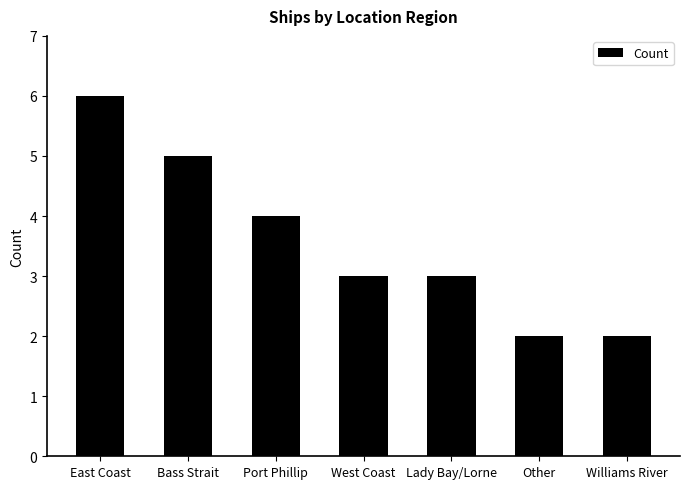

Approximately how many times larger is the value at Williams River compared to Lady Bay/Lorne?

0.7